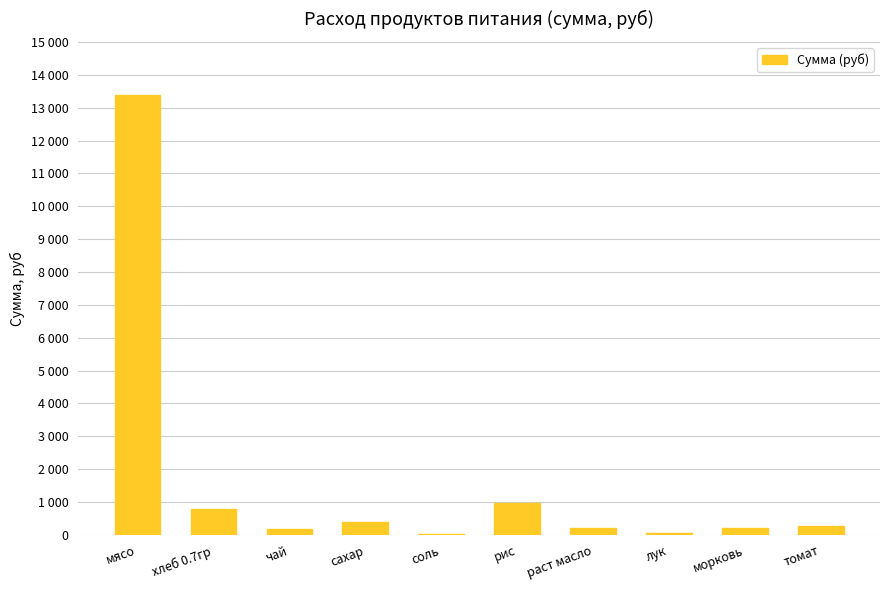

Rank the categories by value from highest to lowest.

мясо, рис, хлеб 0.7гр, сахар, томат, морковь, раст масло, чай, лук, соль